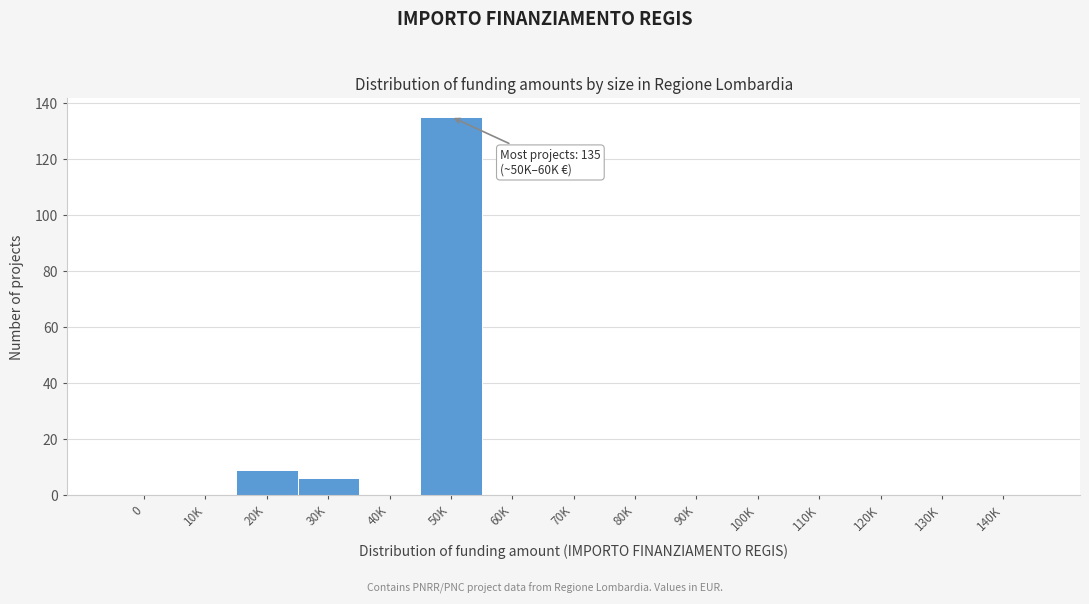

Reading left to right, what are all the values shown in this chart?

0=0	10K=0	20K=9	30K=6	40K=0	50K=135	60K=0	70K=0	80K=0	90K=0	100K=0	110K=0	120K=0	130K=0	140K=0